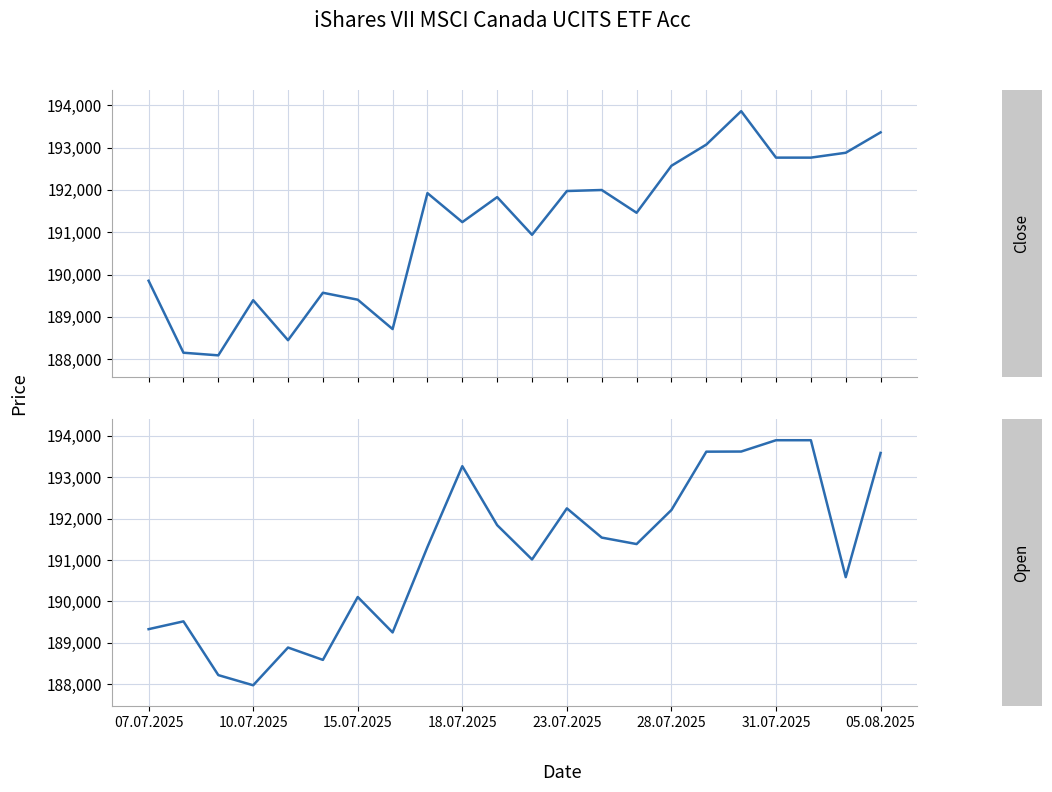

What is the sum of all Close values?

4204261